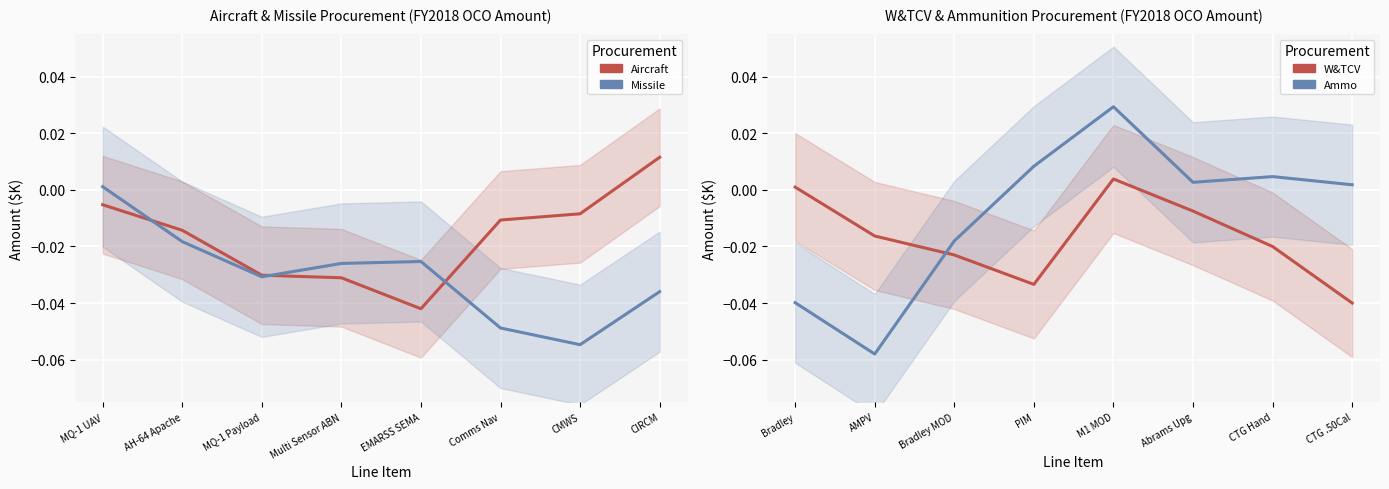

True or false: Missile and Ammunition intersect in this chart.

True